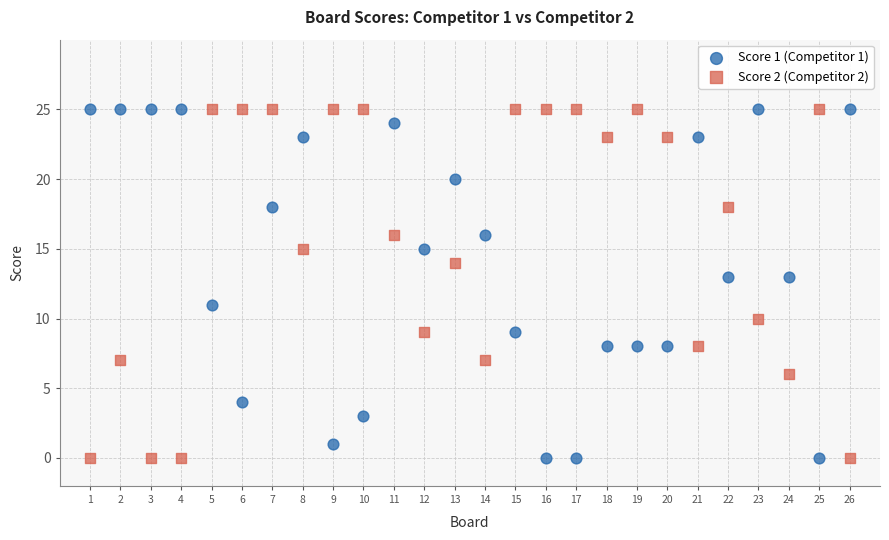

What is the X range (max minus min) for the scatter plot?

25